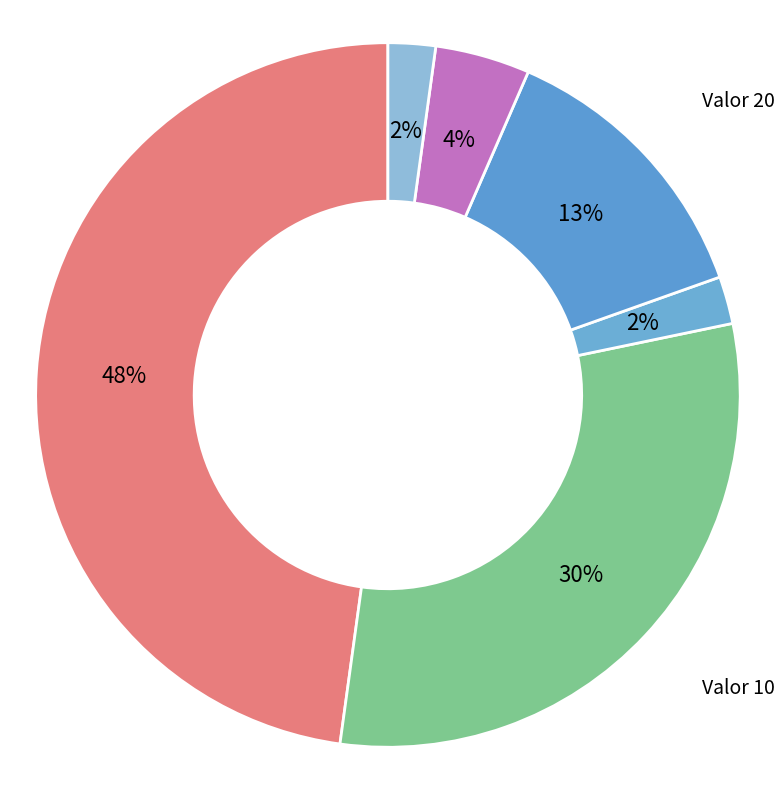

Is there any slice that represents more than half of the pie?

No